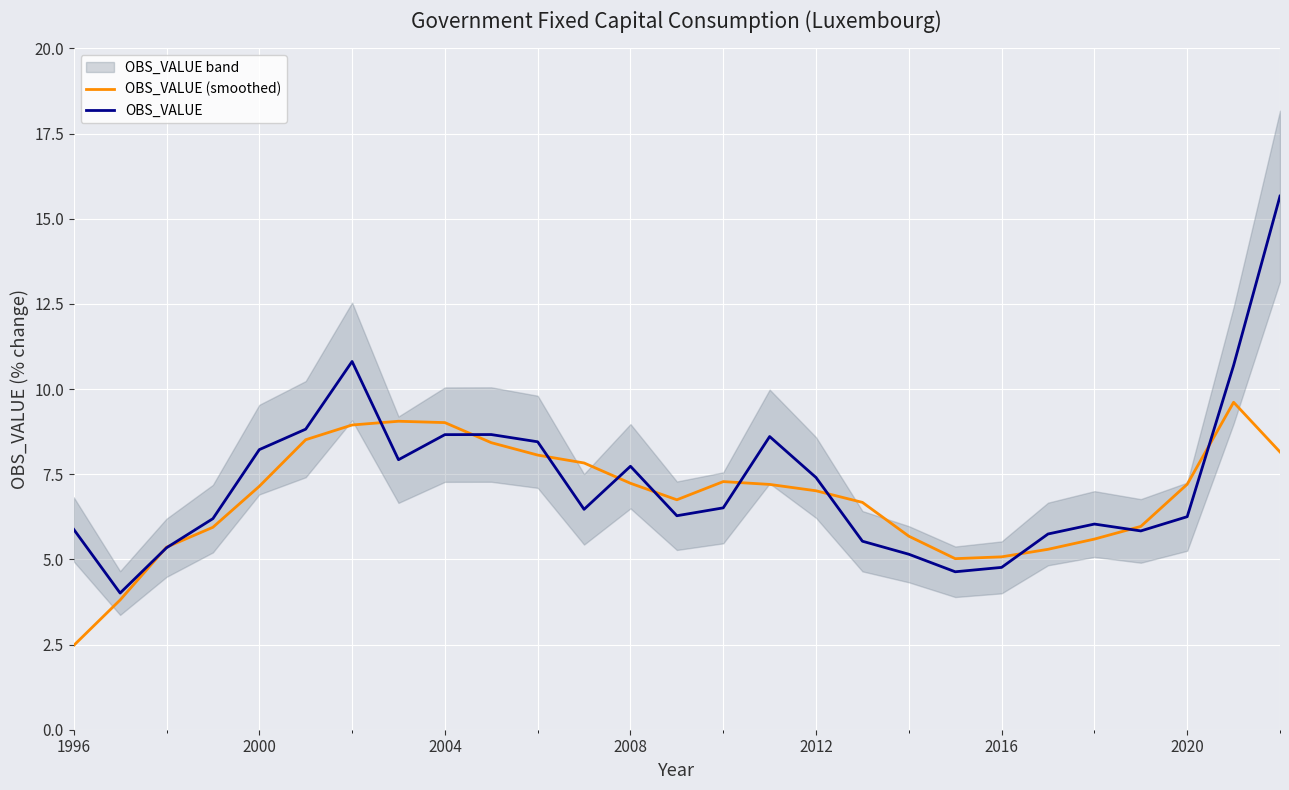

What is the average value of the OBS_VALUE (smoothed) series?

6.8